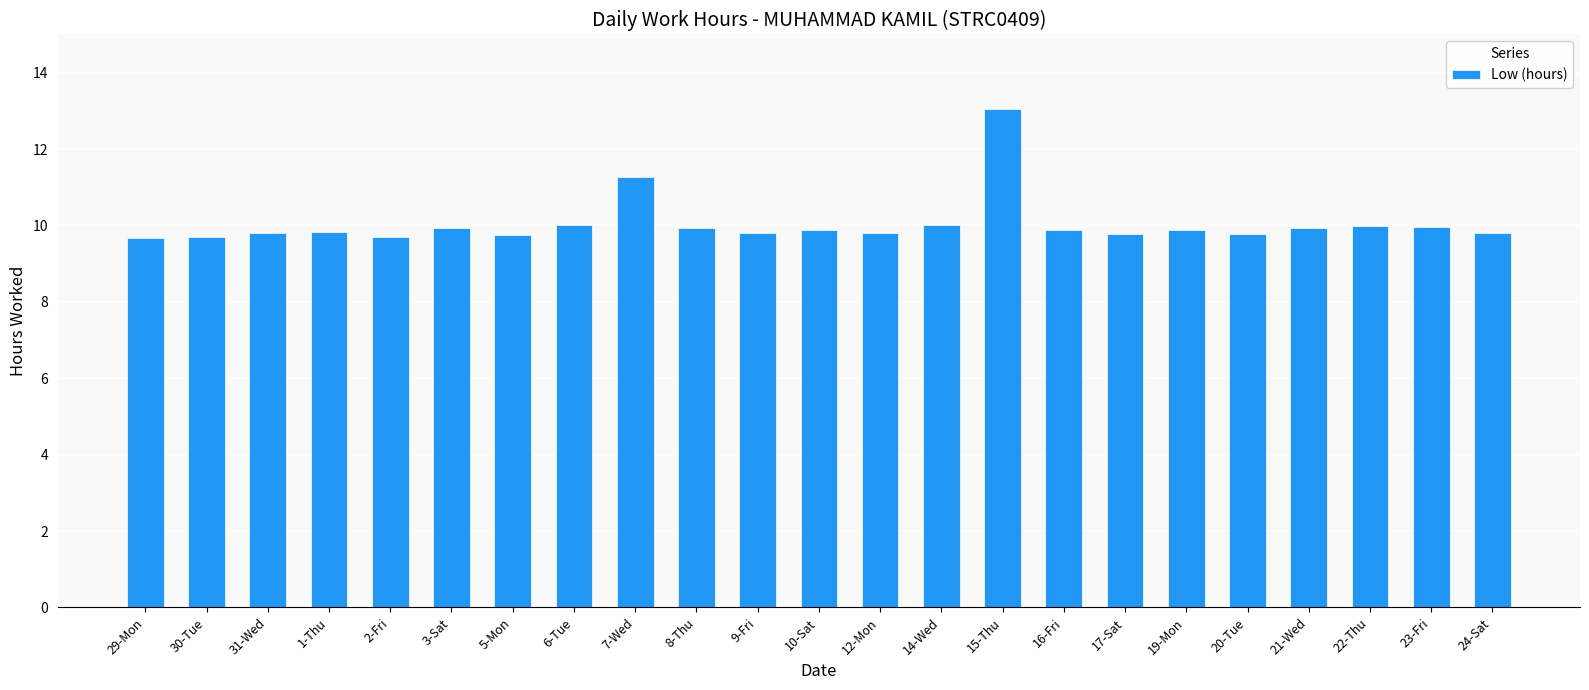

How many bars are there in total?

23